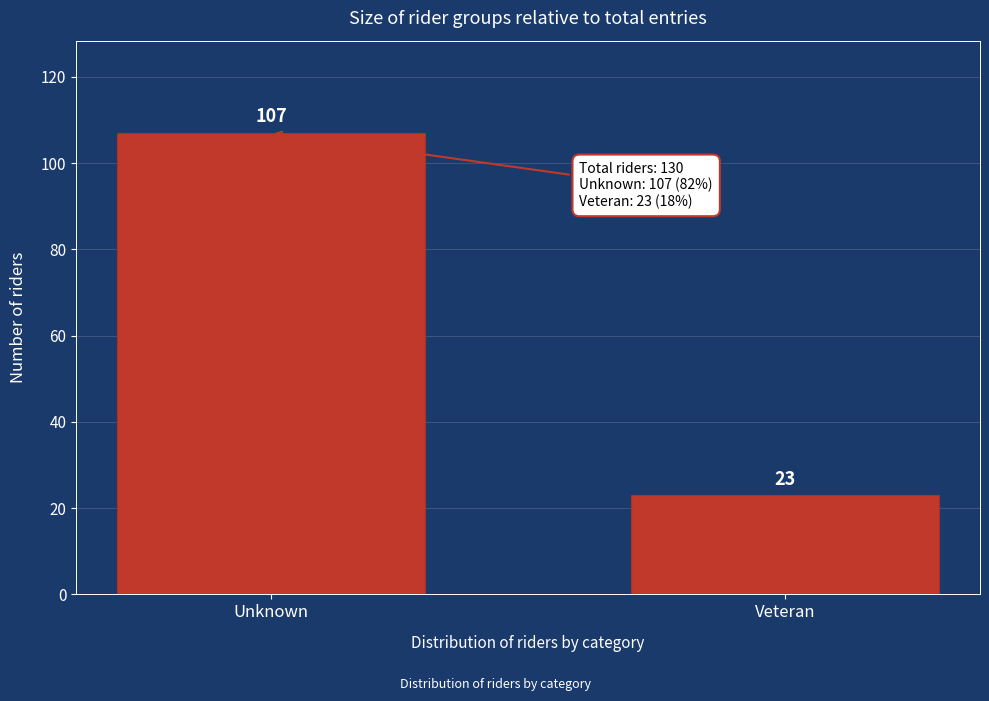

Reading left to right, what are all the values shown in this chart?

107	23